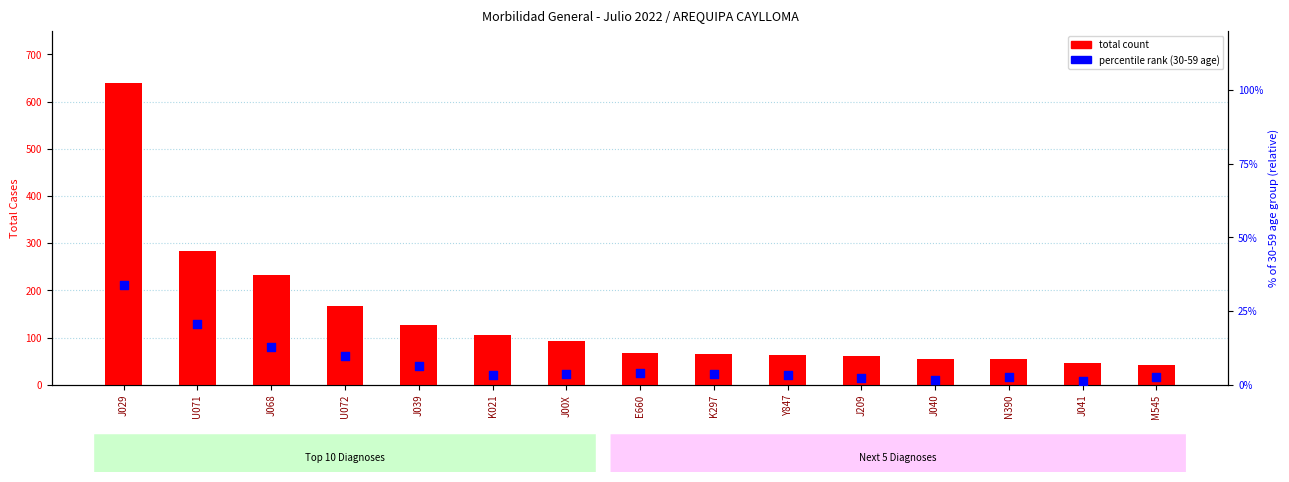

At how many categories does at least one series exceed 530?

1